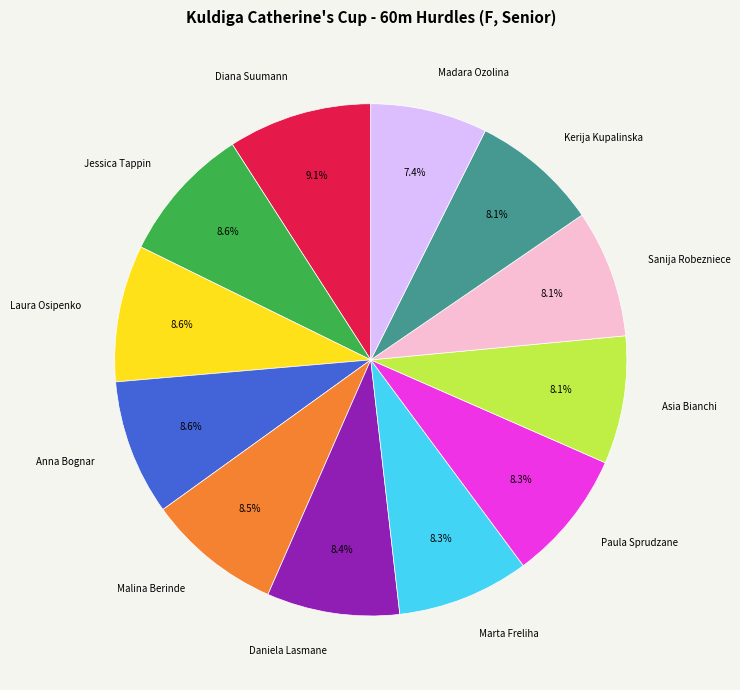

What percentage is NOT represented by Diana Suumann?

90.9%